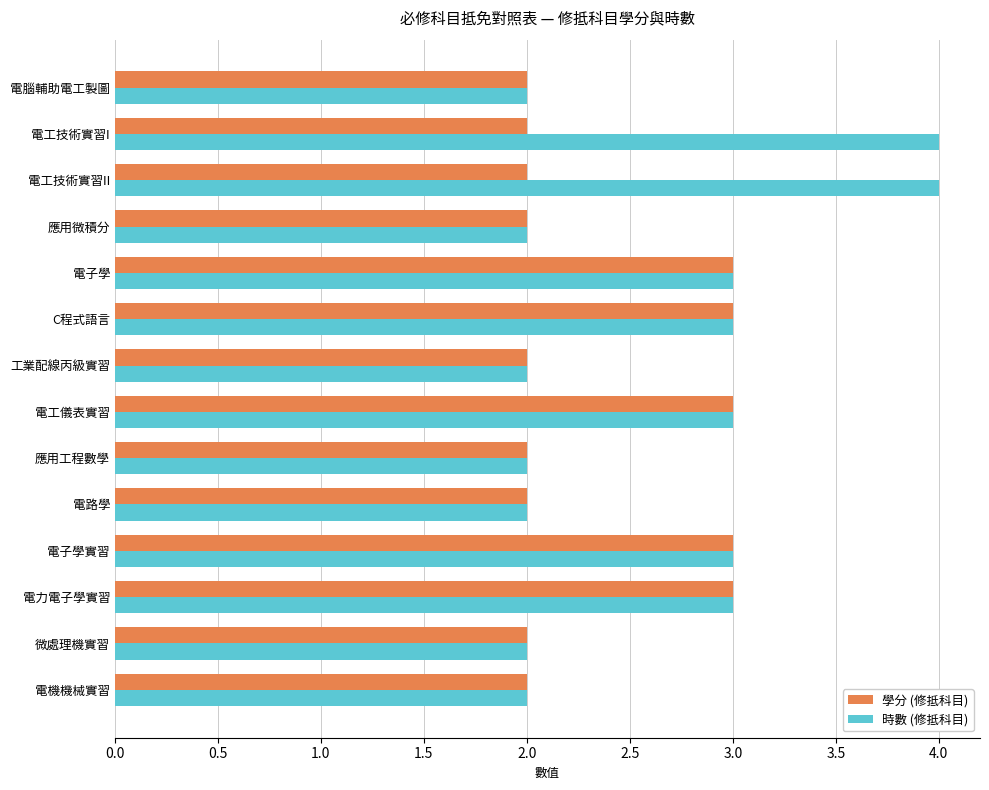

The 時數 (修抵科目) series shows 2 at 應用工程數學. True or false?

True